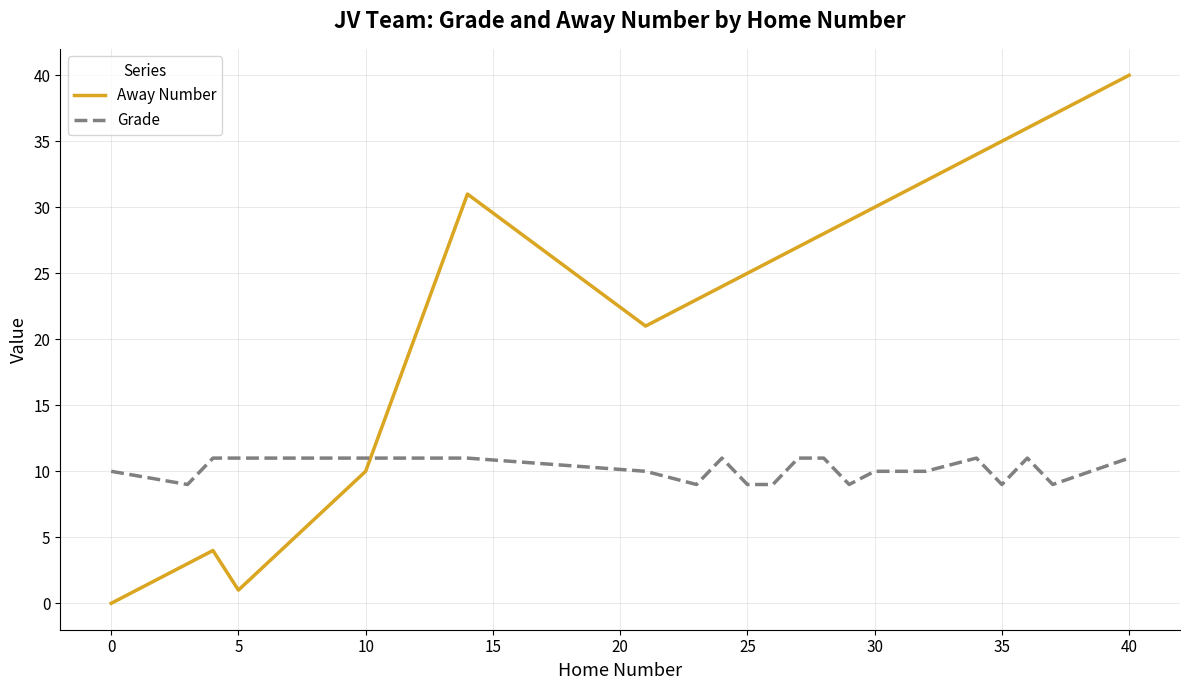

How many series are shown in this chart?

2